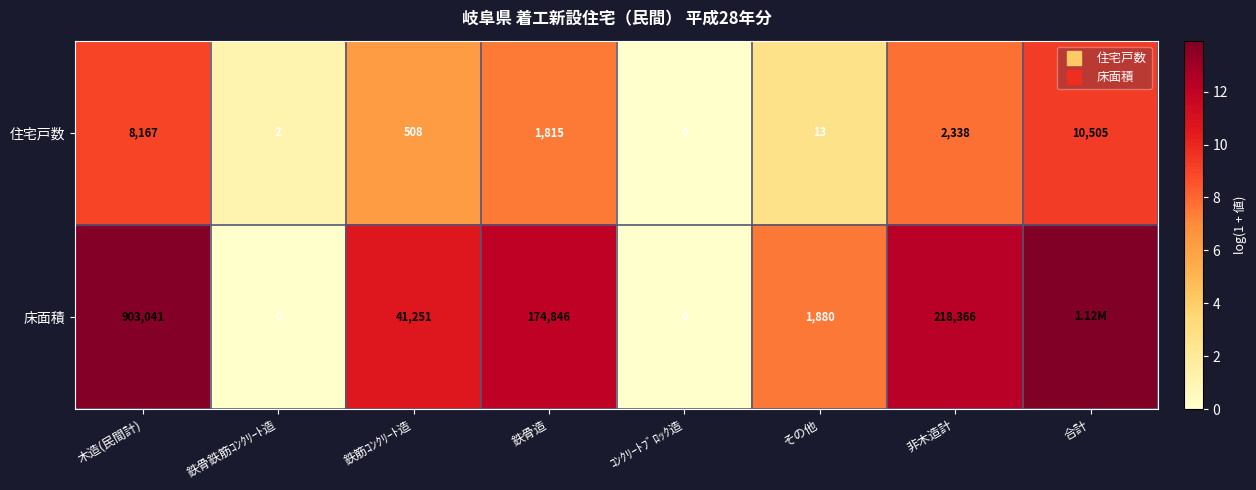

What is the difference between the maximum and minimum values in the 床面積 series?

13.9